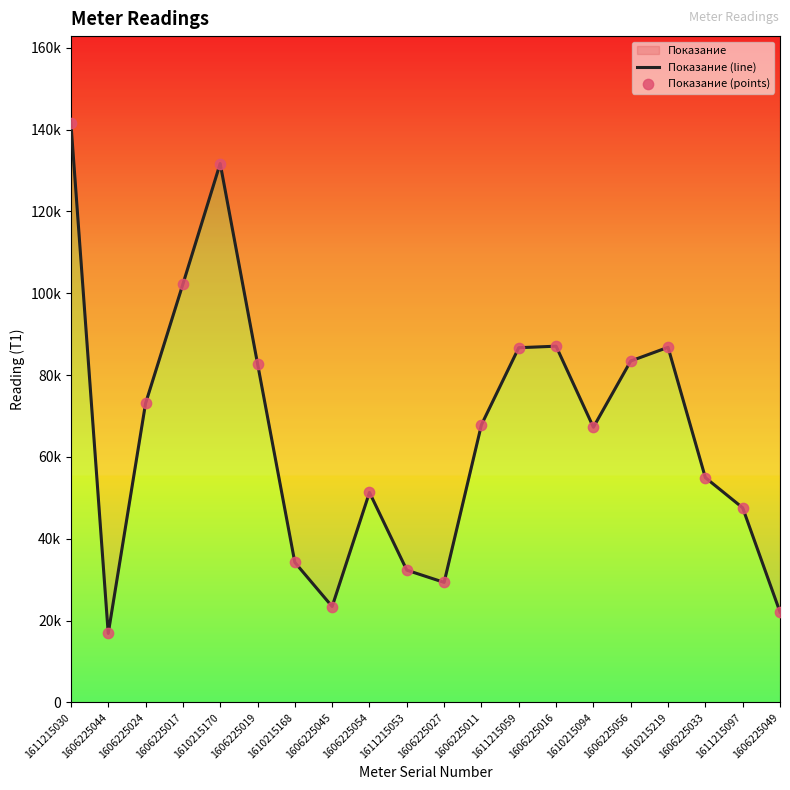

Which series has the largest Y range (max minus min)?

Показание (line)